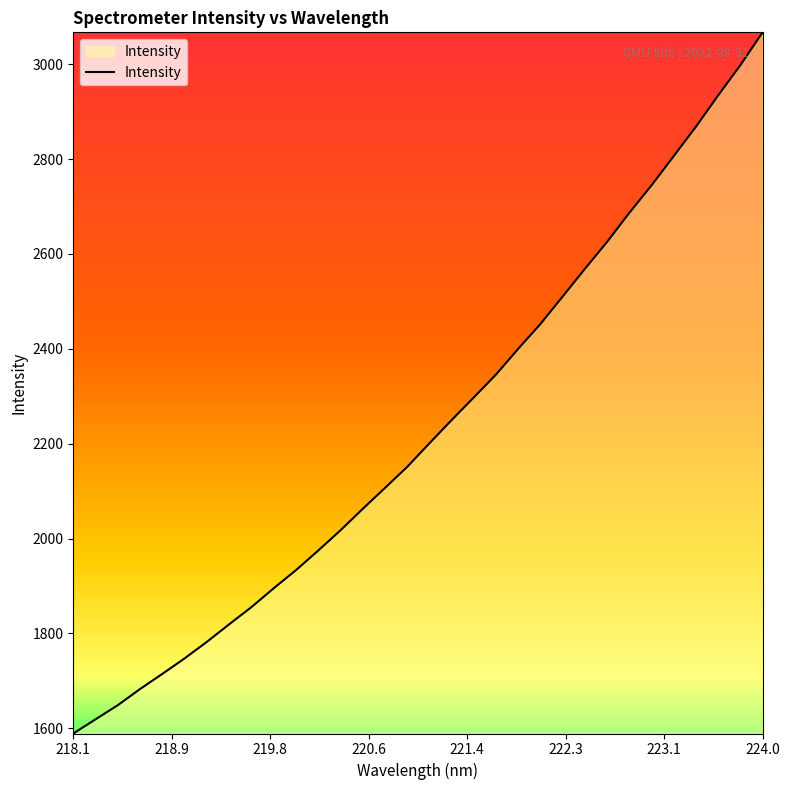

What is the minimum value shown in the chart?

1588.9